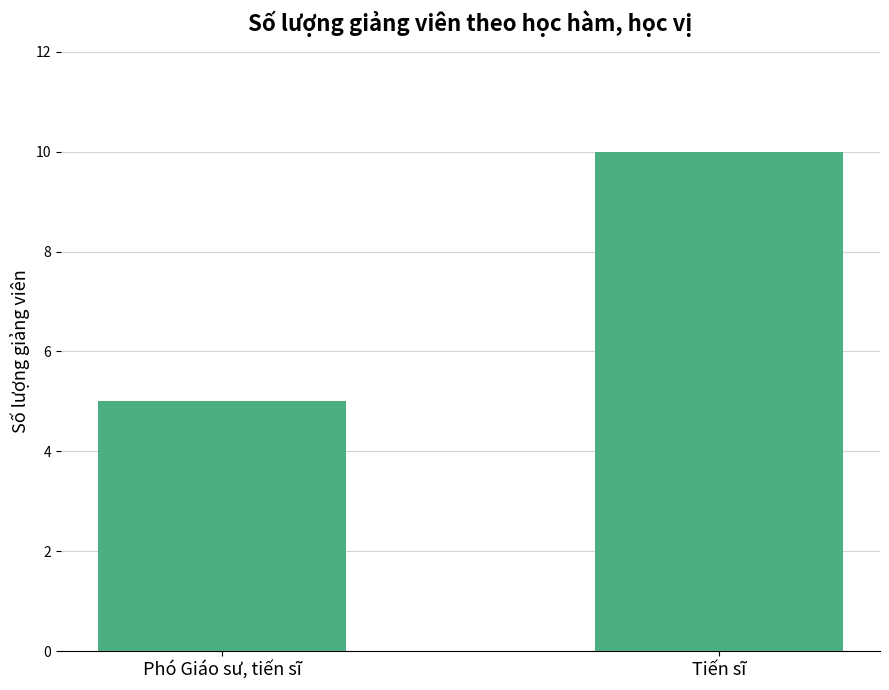

How many bars are there in total?

2